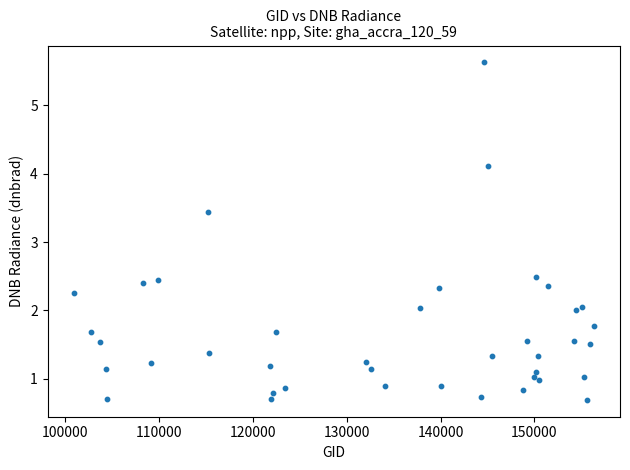

What Y value in the scatter plot is closest to 3?

3.4